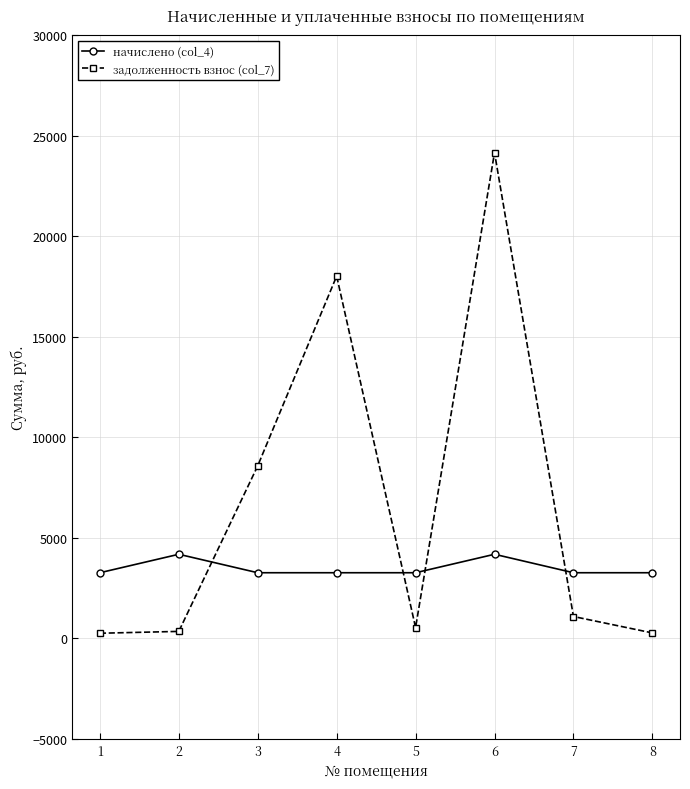

How many lines are shown in the chart?

2